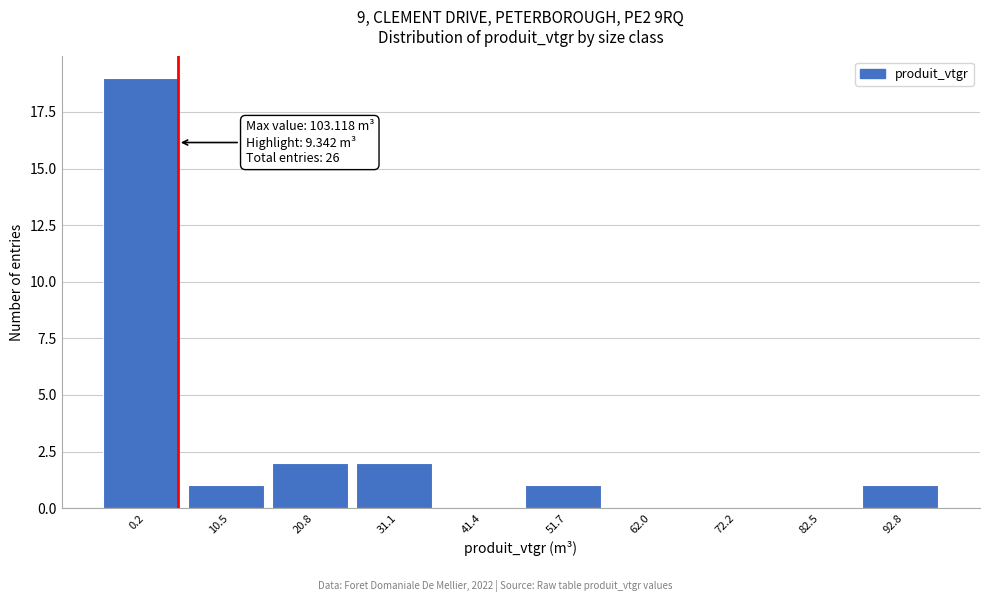

Reading right to left, list all the values displayed in this chart.

92.8=1	82.5=0	72.2=0	62.0=0	51.7=1	41.4=0	31.1=2	20.8=2	10.5=1	0.2=19